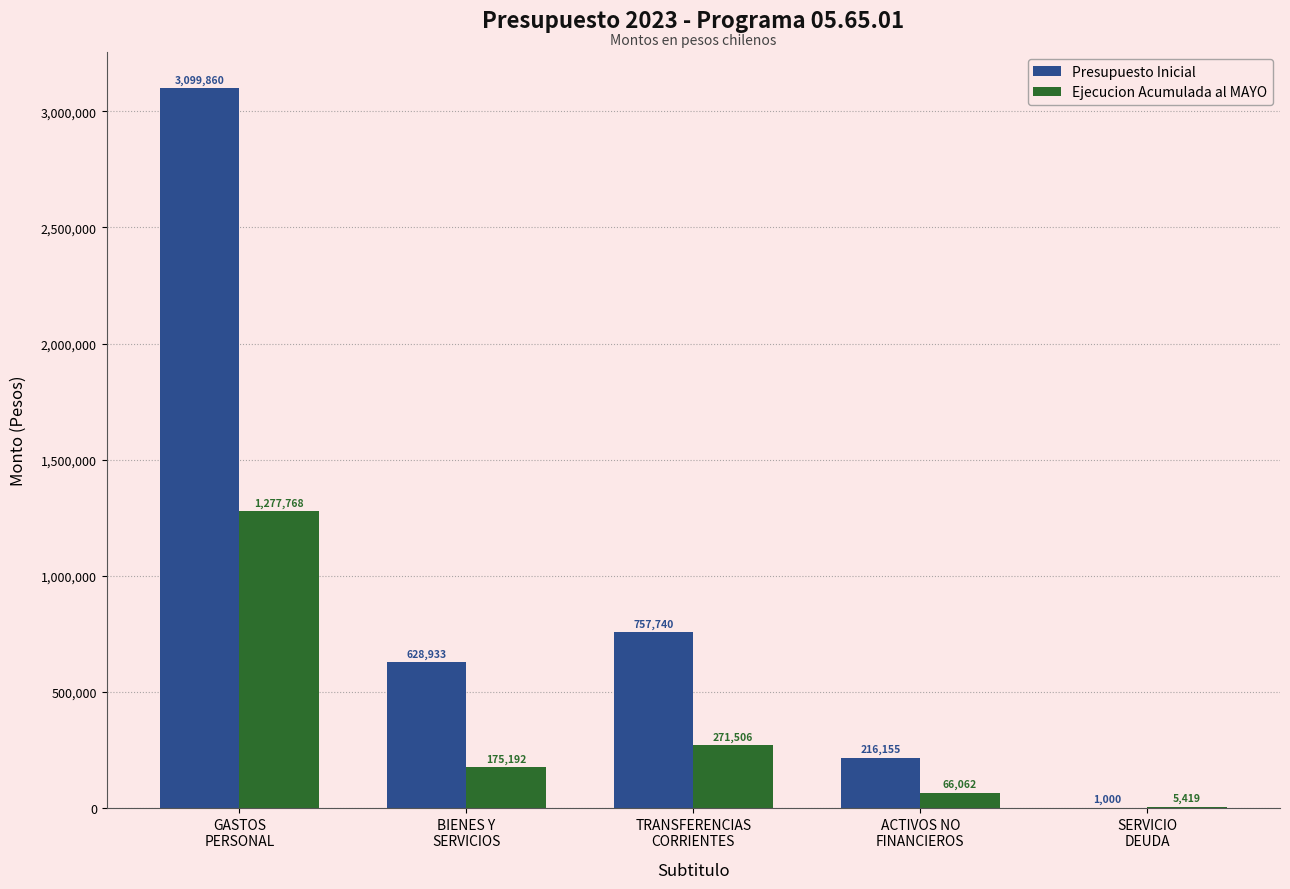

What is the sum of all Ejecucion Acumulada al MAYO values?

1795947